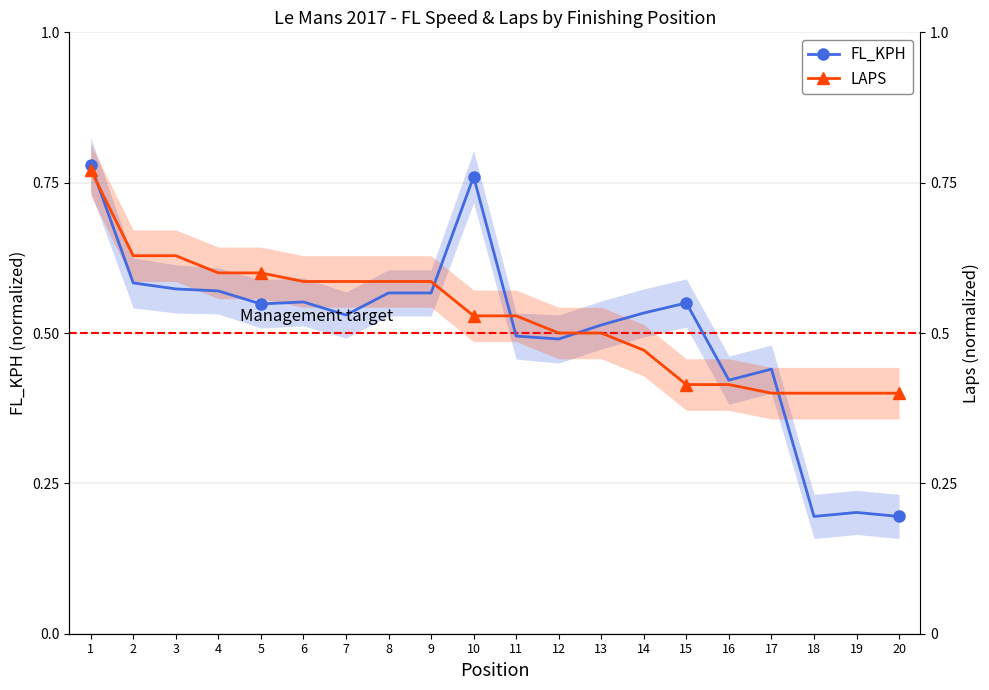

Is the value of FL_KPH (normalized) at 7 greater than the value of LAPS (normalized) at 4?

No